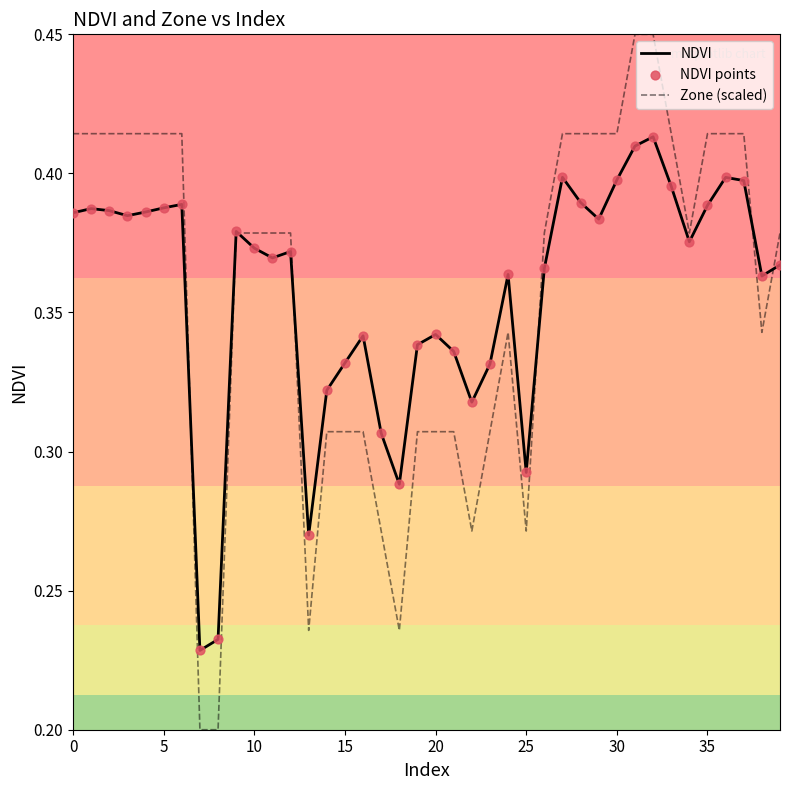

Which series has the largest range (max minus min)?

Zone (scaled)